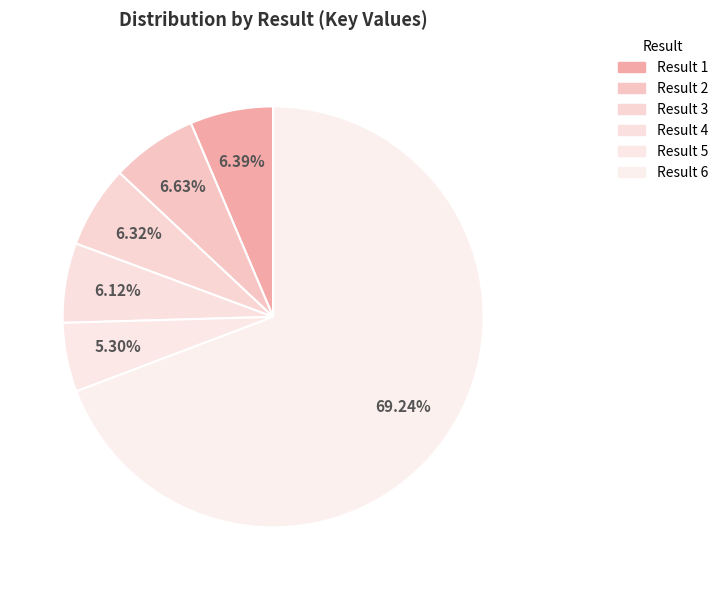

Which category accounts for the majority?

Result 6